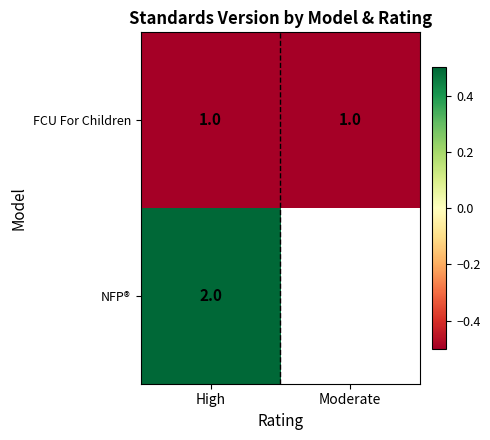

What is the lowest value of the FCU For Children series?

1.0